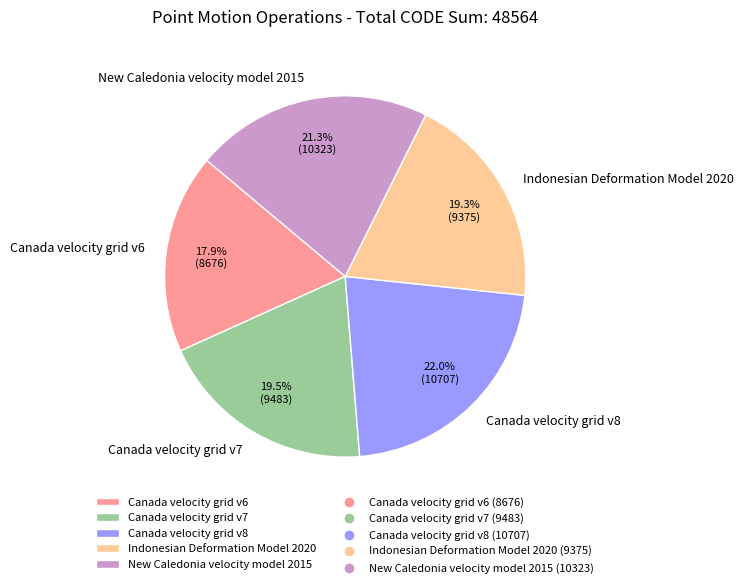

What is the smallest slice in the pie chart?

Canada velocity grid v6